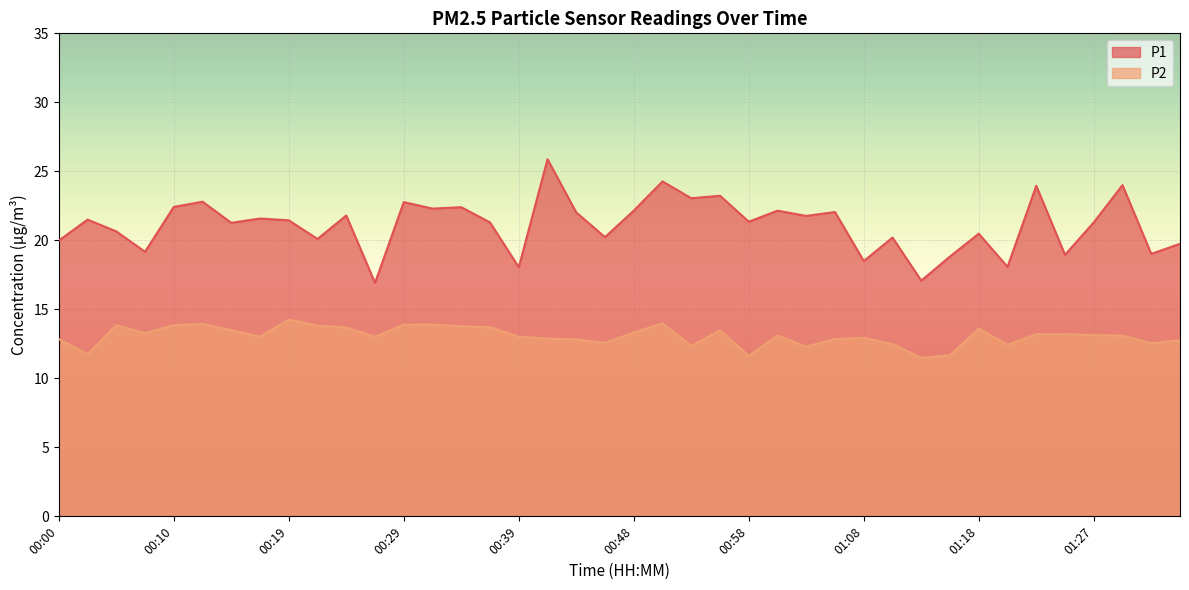

Which series has the largest range (max minus min)?

P1